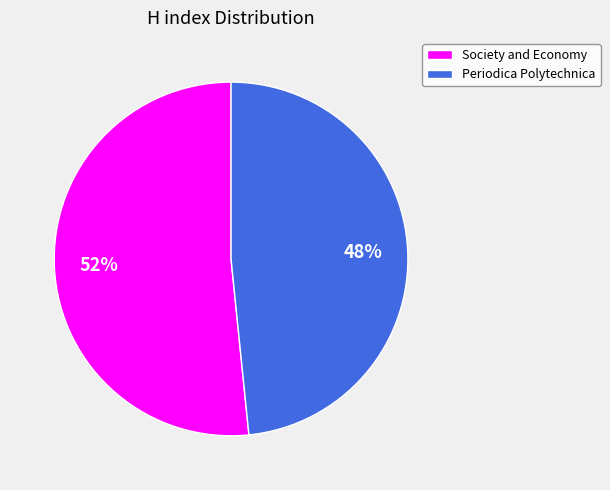

What is the majority slice?

Society and Economy